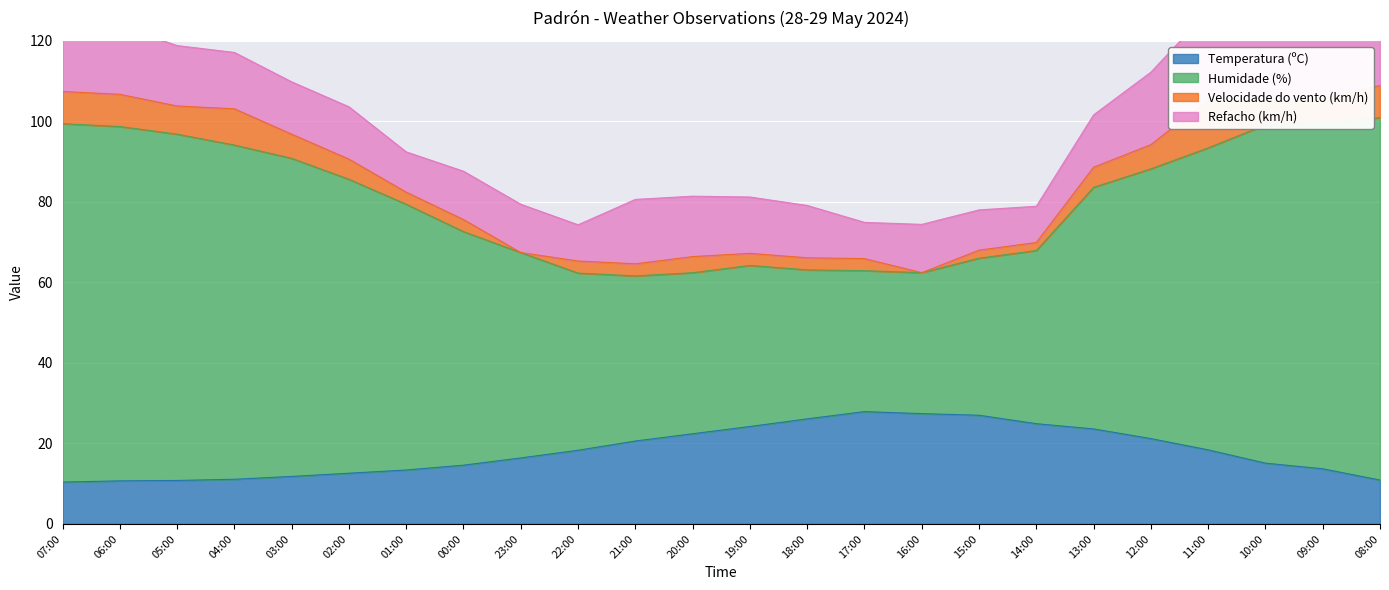

True or false: Temperatura (ºC) and Humidade (%) intersect in this chart.

False